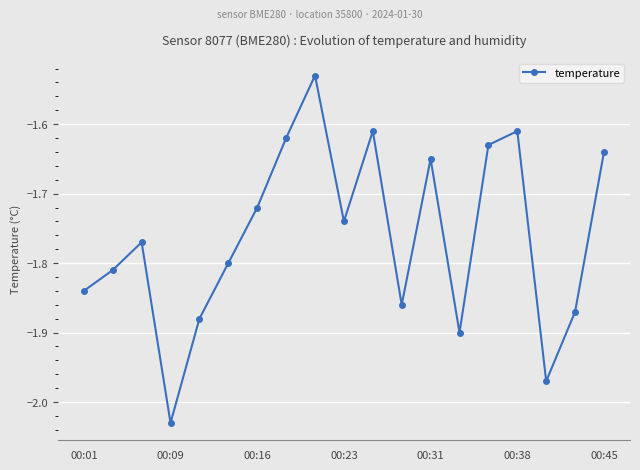

What is the sum of all values?

-33.5